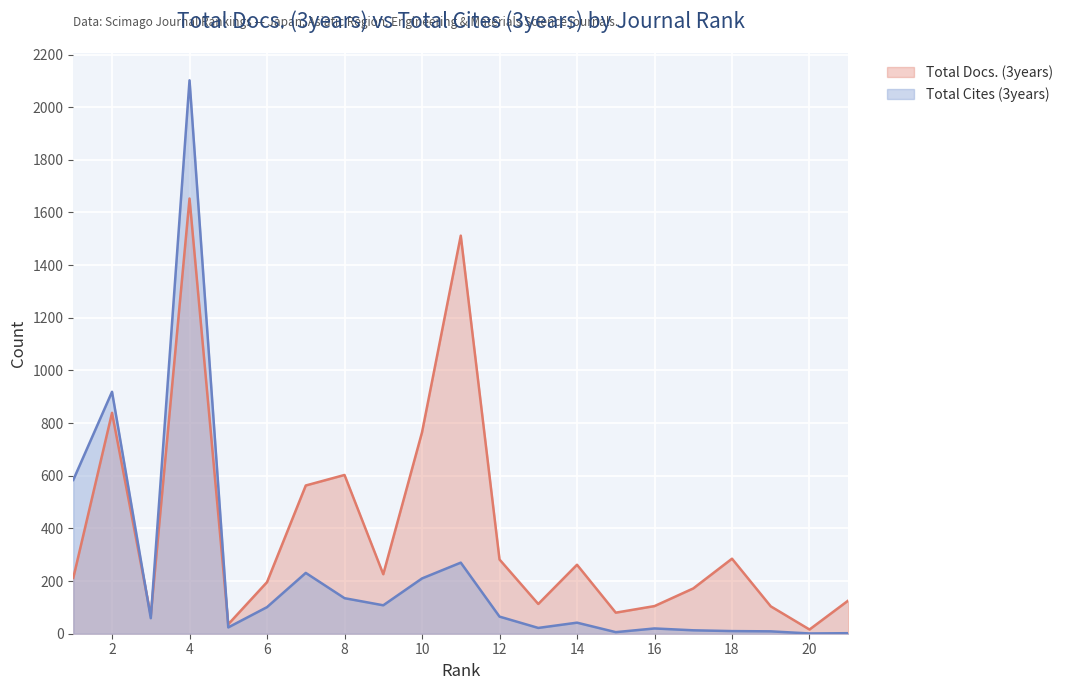

Which series has the largest range (max minus min)?

Total Cites (3years)